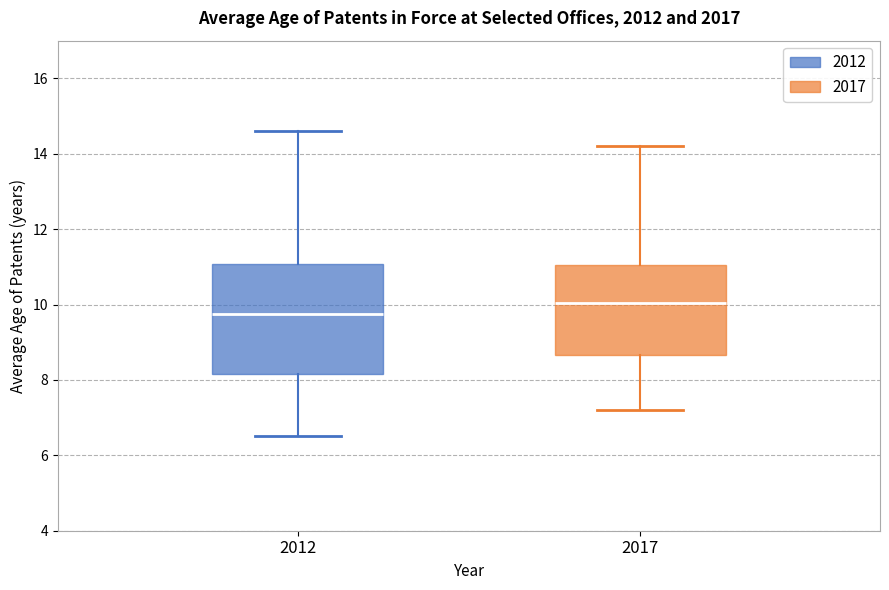

Reading left to right, transcribe this box plot: for each box, give where its median line is, the range the box spans, and where its two whiskers end, as read against the y-axis. The values are not printed on the chart, so give them approximately, as read against the axis.

2012: median 9.8, box 8.2 to 11.0, whiskers 6.6 to 14.6
2017: median 10.0, box 8.6 to 11.0, whiskers 7.2 to 14.2